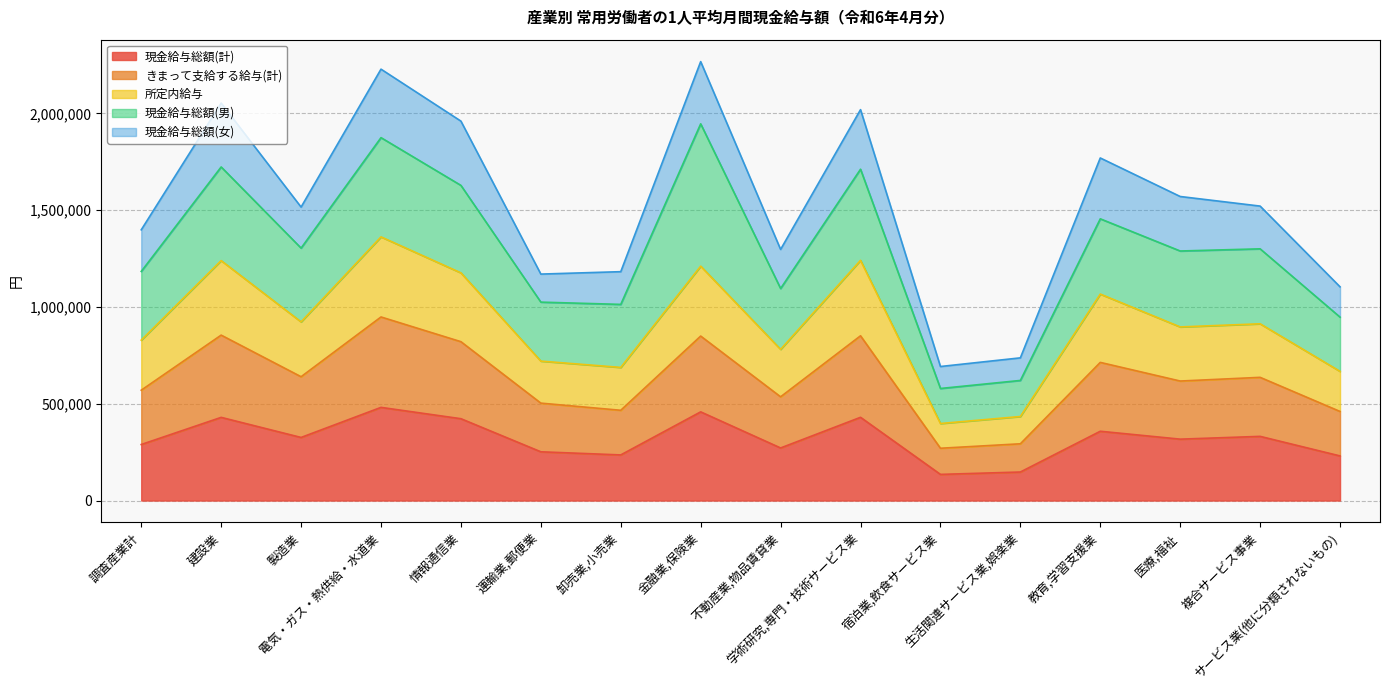

What is the minimum value for 現金給与総額(計)?

135095